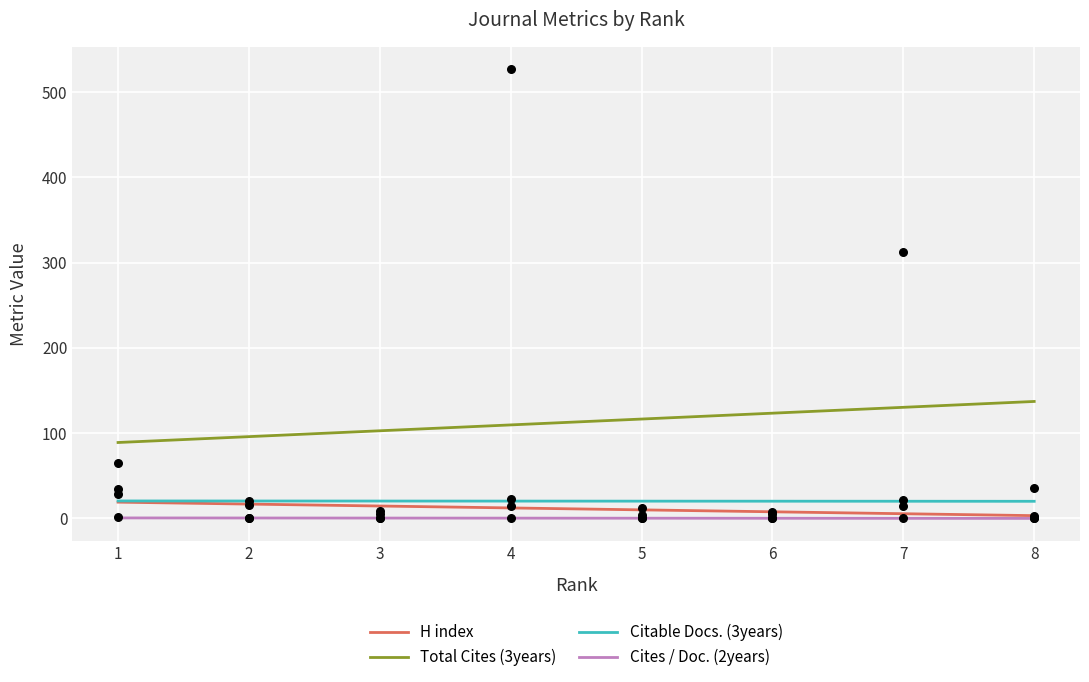

Which series reaches the minimum Y coordinate?

Total Cites (3years)